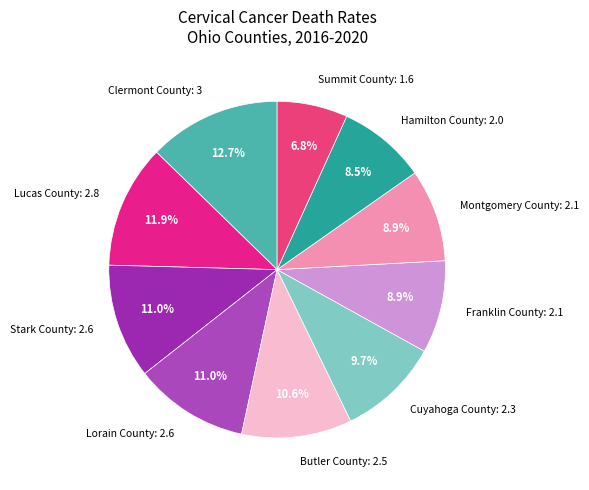

True or false: Butler County accounts for 11% of the total.

True